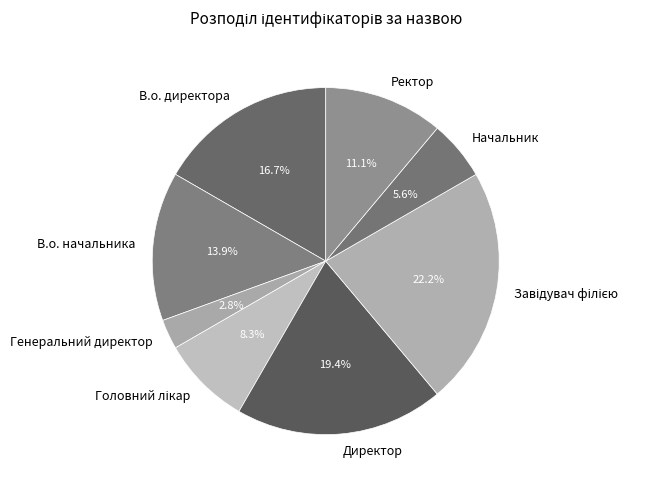

True or false: Ректор accounts for 11% of the total.

True